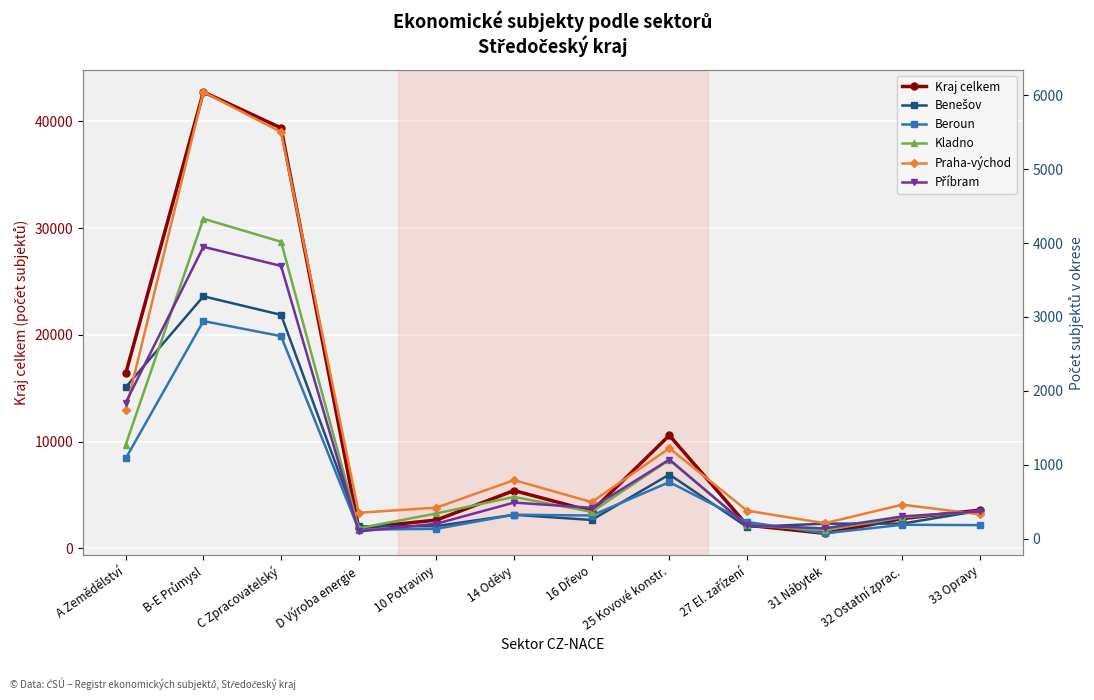

Reading right to left, what are all the values shown in this chart?

Kraj celkem: 3581	2784	1404	2171	10585	3474	5411	2648	1893	39387	42761	16395
Benešov: 378	204	203	158	868	253	323	170	166	3028	3279	2050
Beroun: 183	188	72	226	765	313	324	133	122	2740	2944	1086
Kladno: 372	287	115	182	1067	362	565	341	141	4017	4329	1272
Praha-východ: 328	460	209	379	1224	495	792	420	350	5502	6044	1737
Příbram: 369	301	140	179	1070	417	488	202	97	3690	3949	1841